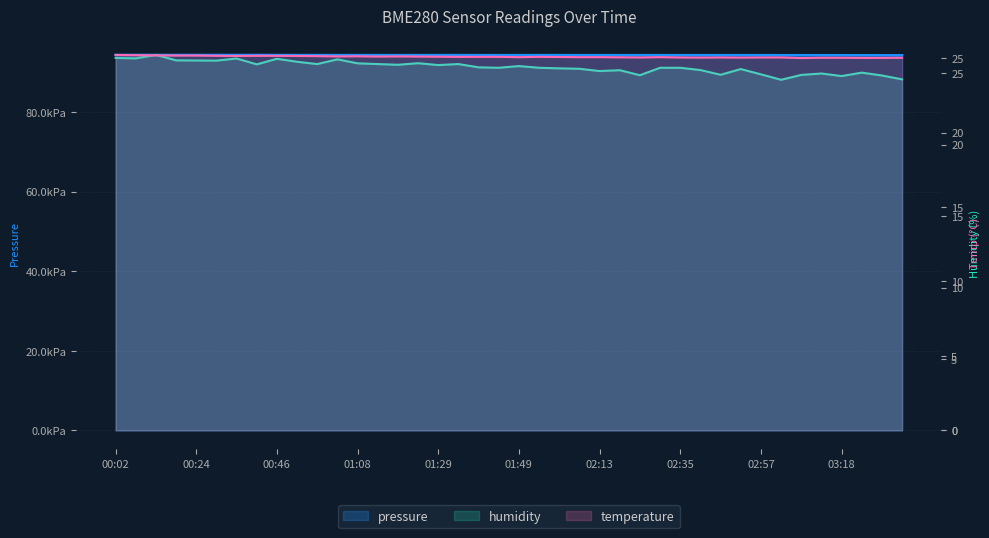

At which category does temperature reach its first local valley?

02:13